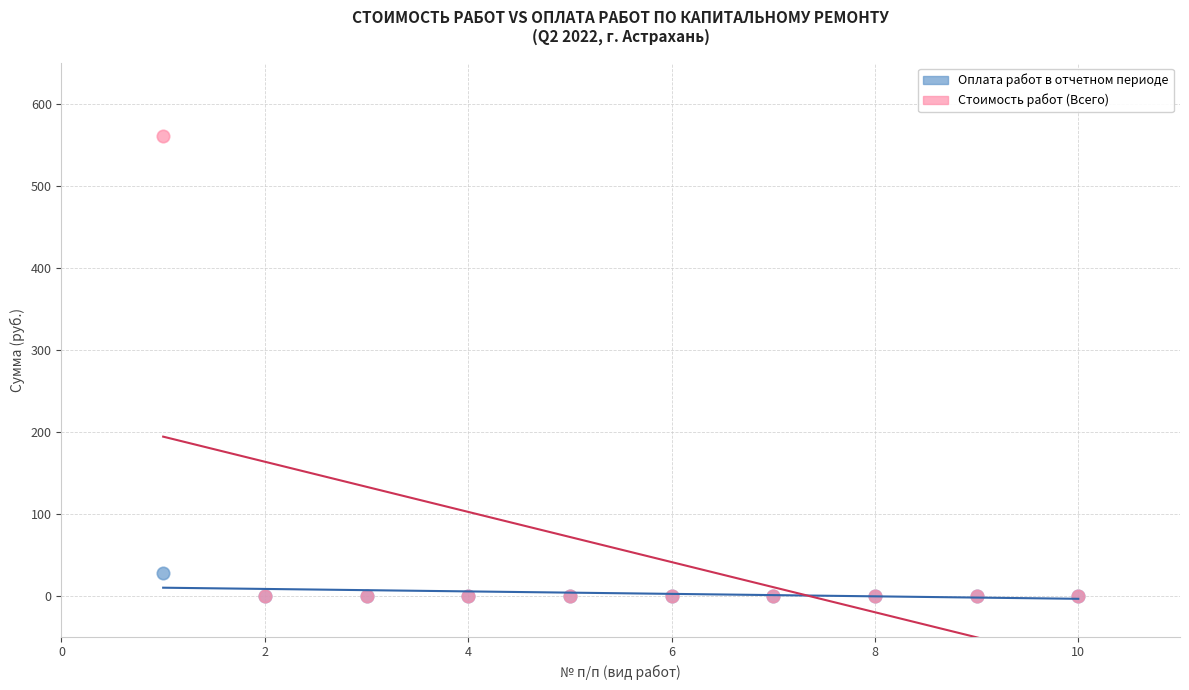

What are all the series names shown in the legend?

Оплата работ в отчетном периоде, Стоимость работ (Всего)